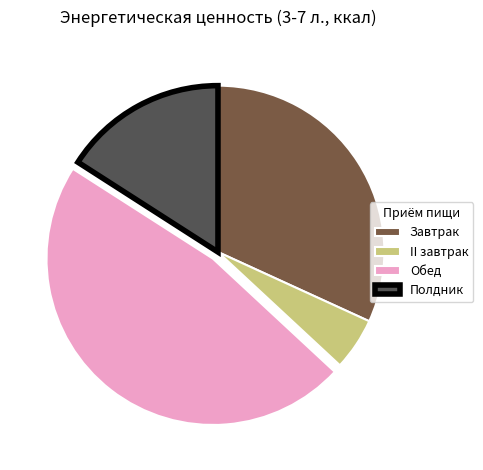

Which category has the smallest portion of the pie?

II завтрак